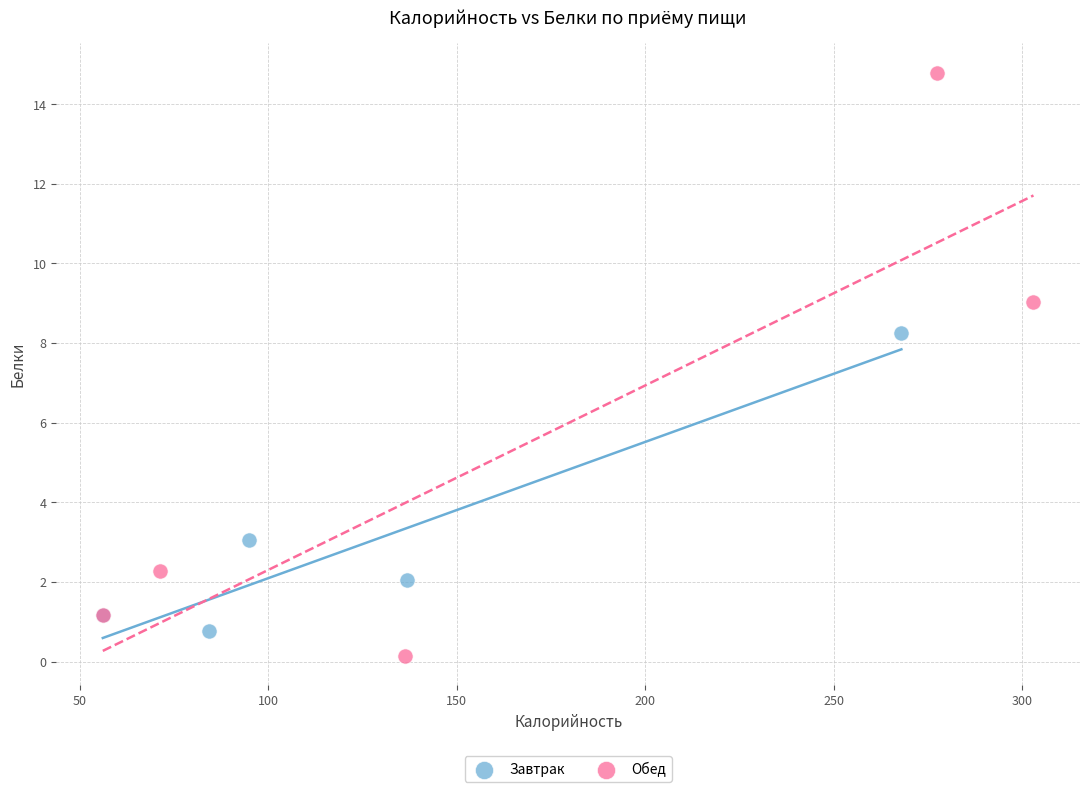

Which series reaches the maximum Y coordinate?

Обед